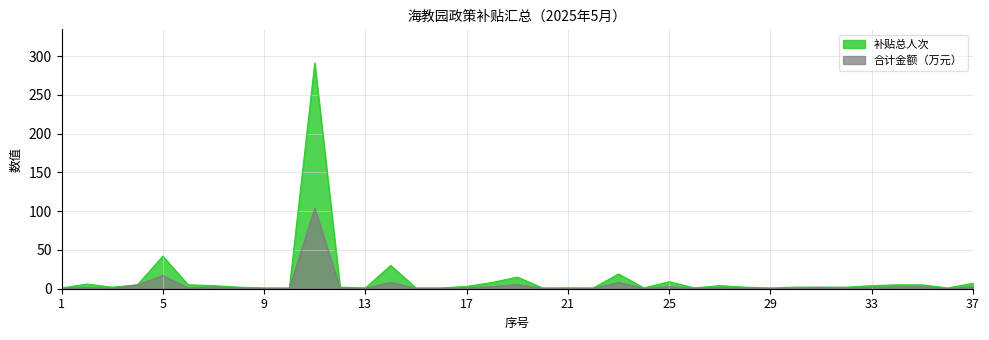

At 6, list the series in order from largest to smallest.

补贴总人次, 合计金额(万元)